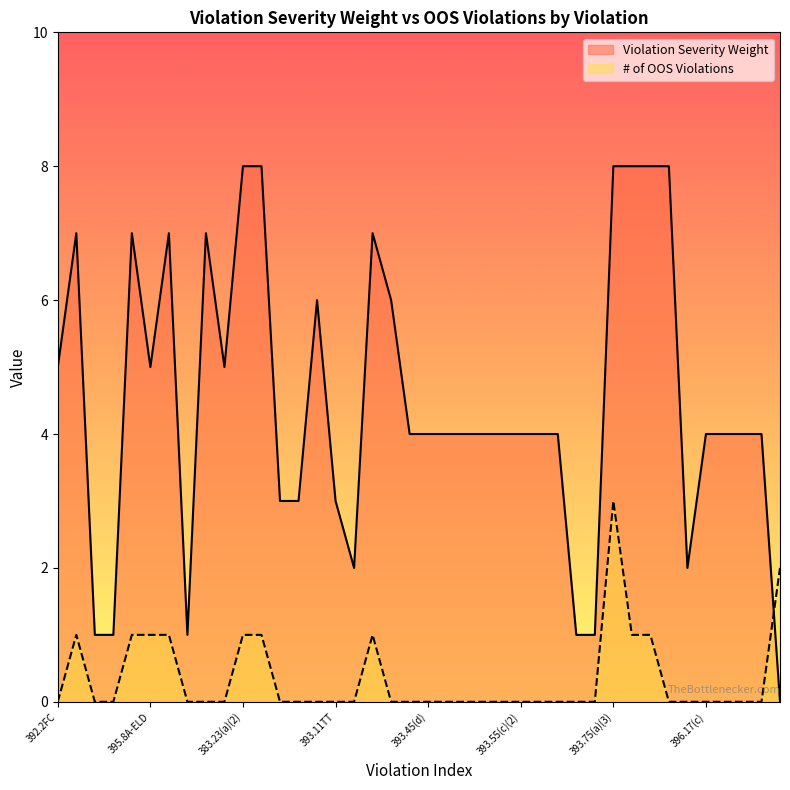

Is the value of # of OOS Violations at 395.8E-HOSPD greater than the value of Violation Severity Weight at 393.11TT?

No